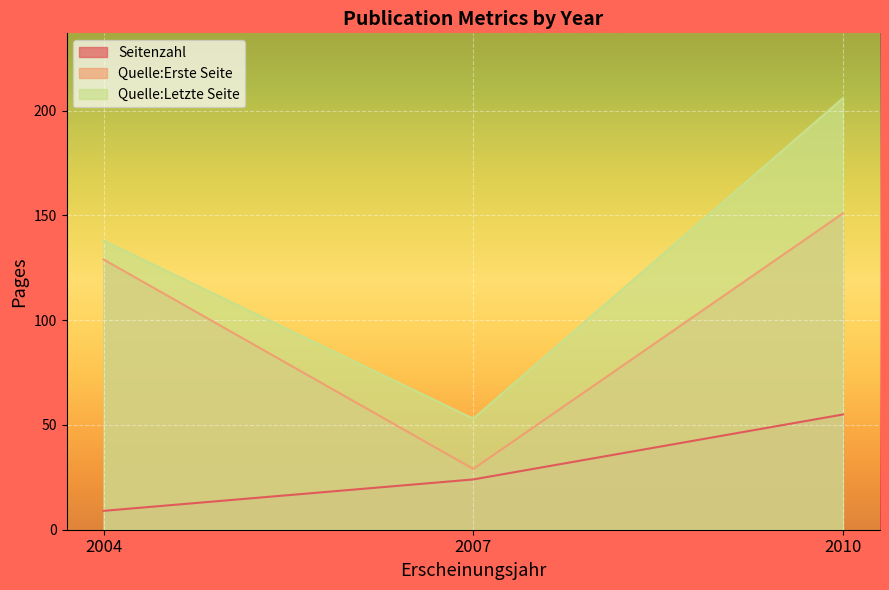

Reading left to right, transcribe all the data shown in this chart.

Seitenzahl: 2004=9	2007=24	2010=55
Quelle:Erste Seite: 2004=129	2007=29	2010=151
Quelle:Letzte Seite: 2004=138	2007=53	2010=206